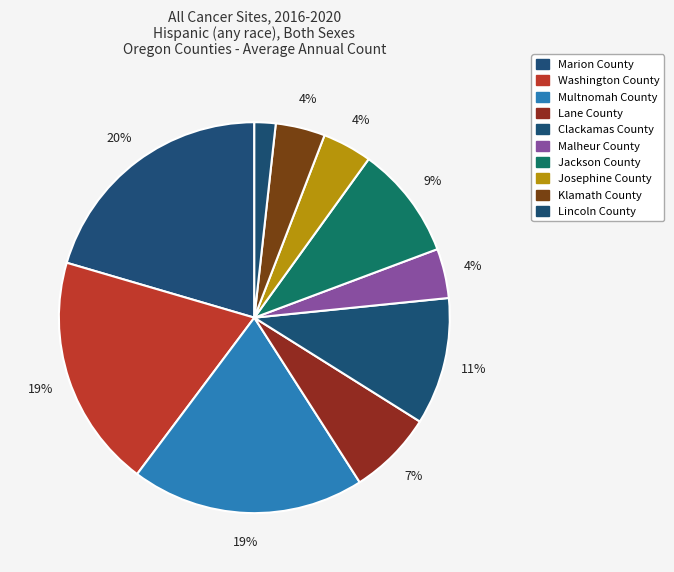

How many segments does this pie chart have?

10